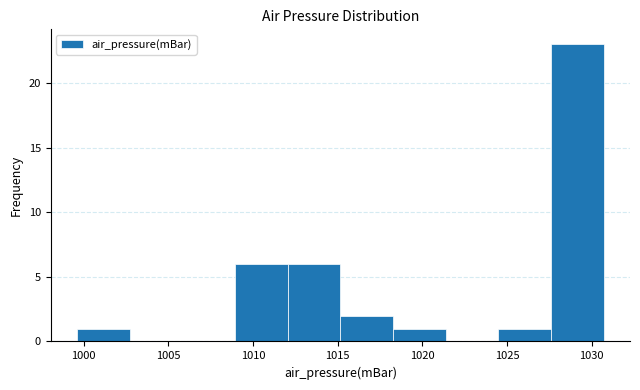

Over which range of the x-axis is the bar tallest?

1027.5 to 1030.5